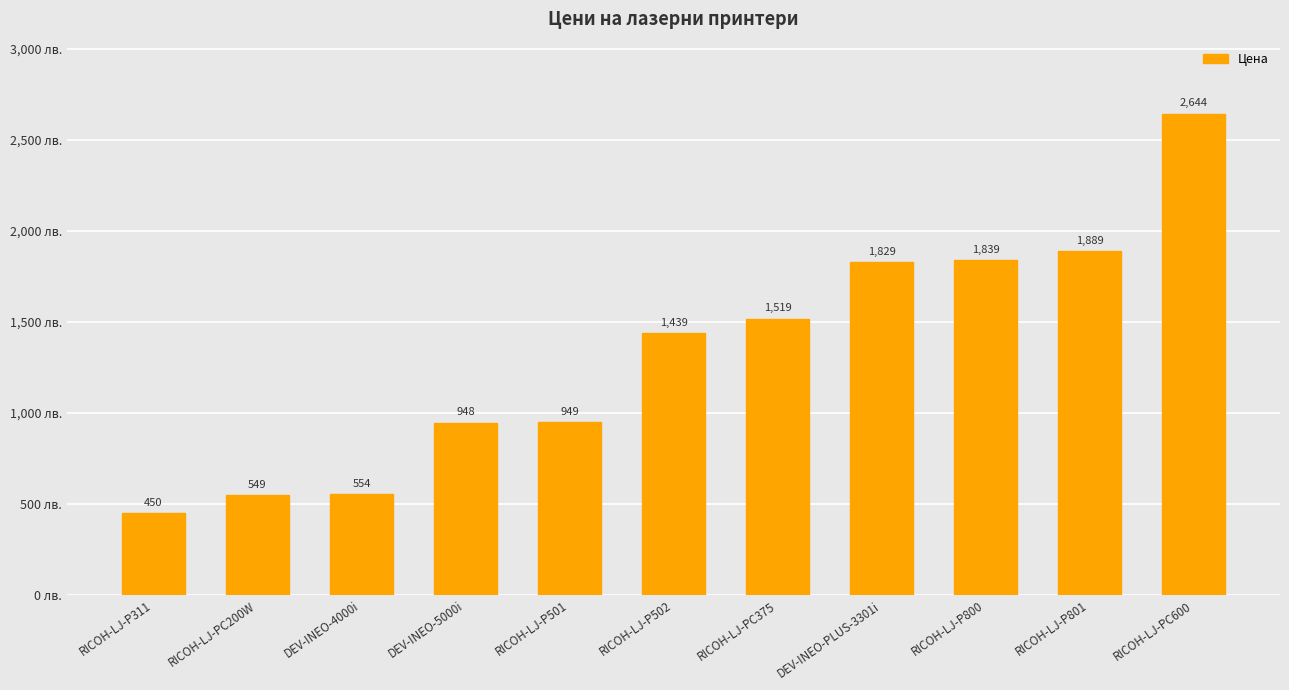

Which label corresponds to the largest value in the chart?

RICOH-LJ-PC600